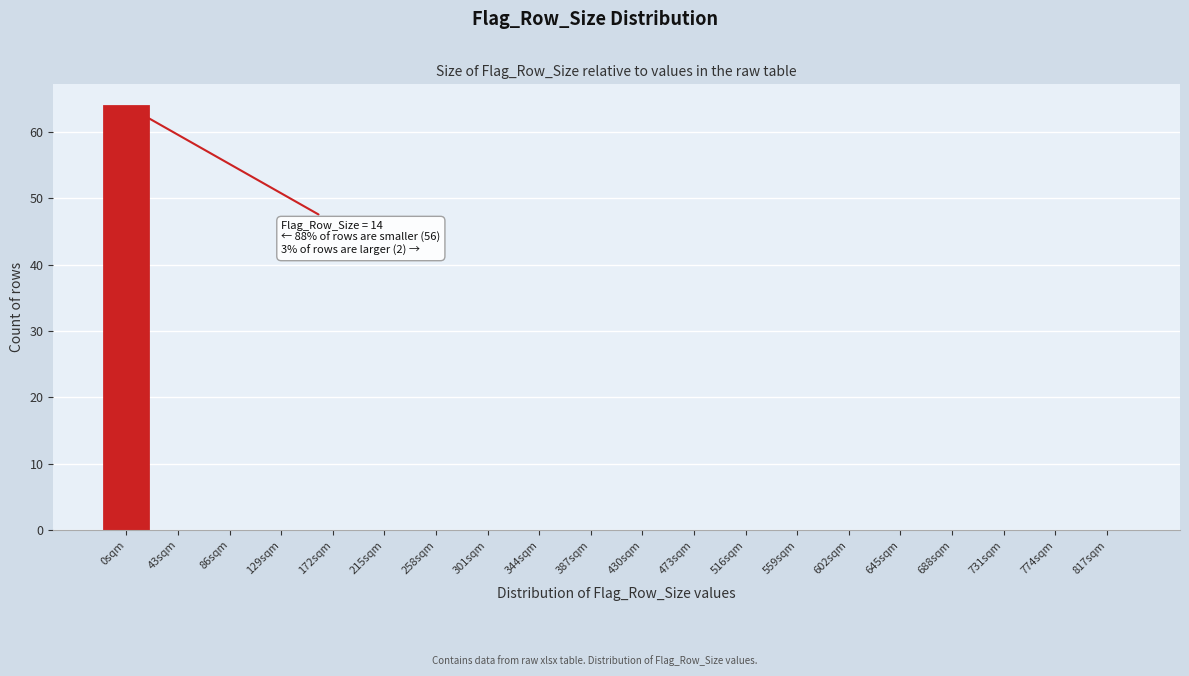

Reading left to right, extract all data points from this chart.

0sqm=64	43sqm=0	86sqm=0	129sqm=0	172sqm=0	215sqm=0	258sqm=0	301sqm=0	344sqm=0	387sqm=0	430sqm=0	473sqm=0	516sqm=0	559sqm=0	602sqm=0	645sqm=0	688sqm=0	731sqm=0	774sqm=0	817sqm=0